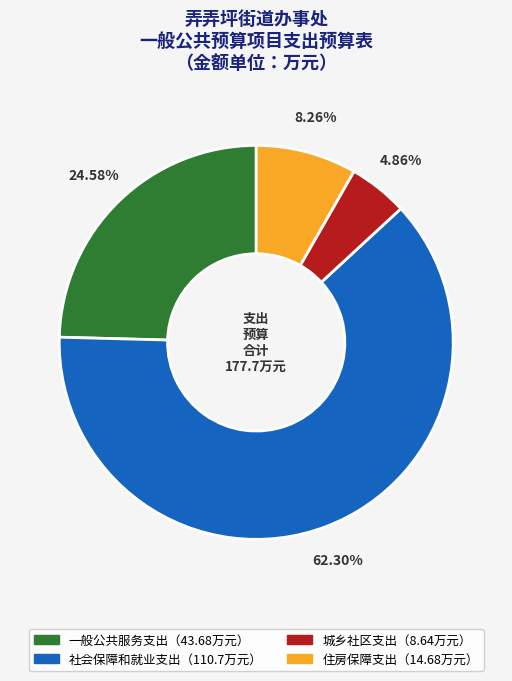

Is there any slice that represents more than half of the pie?

Yes